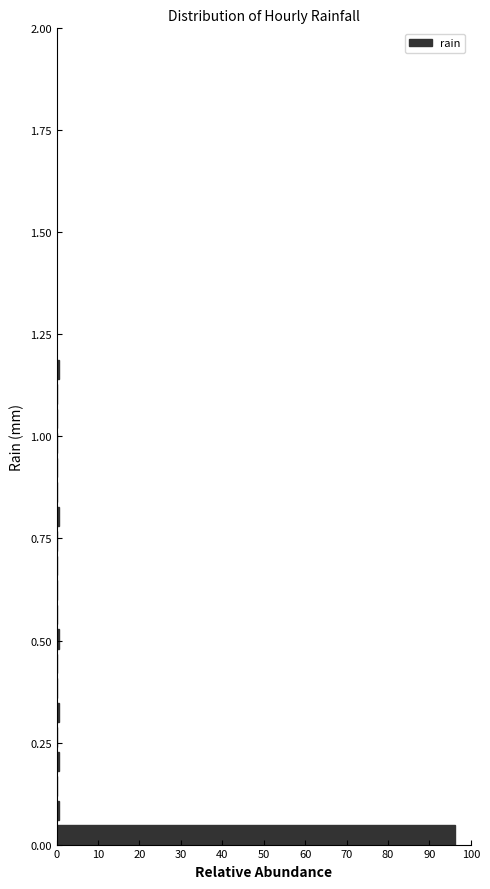

Read against the y-axis, roughly where is the centre of the longest bar?

0.00